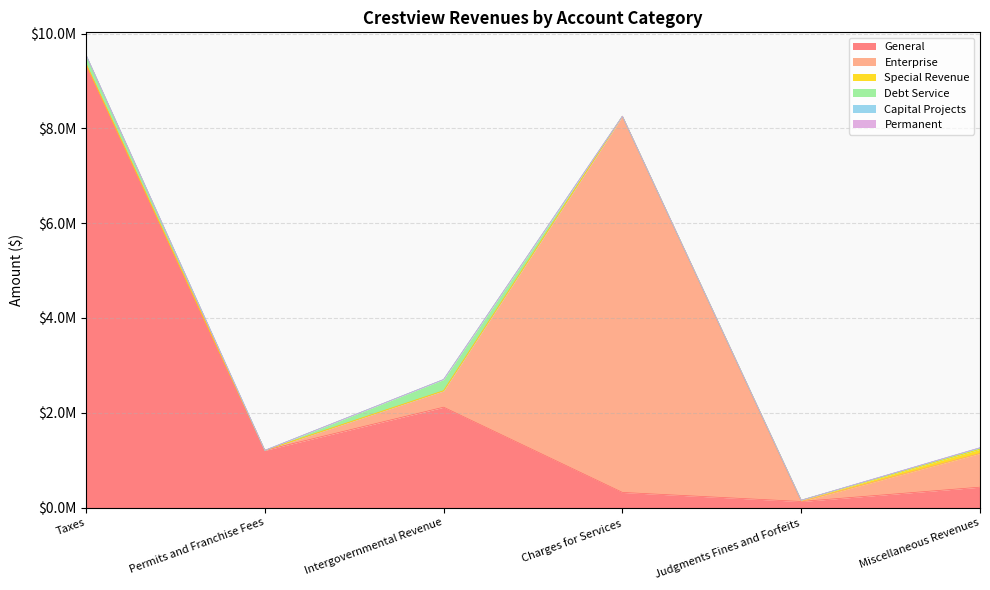

What is the average value of the Permanent series?

486